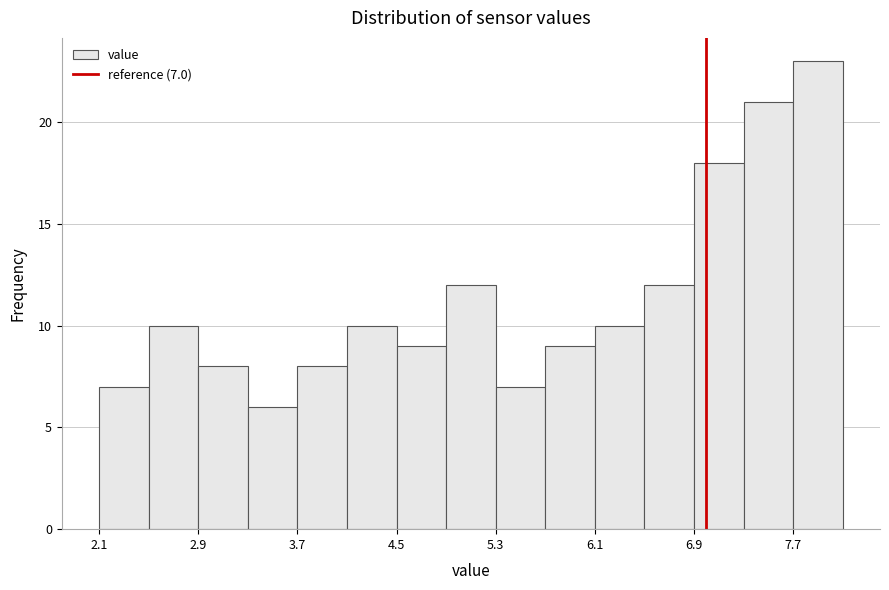

Over which range of the x-axis is the bar tallest?

7.7 to 8.1